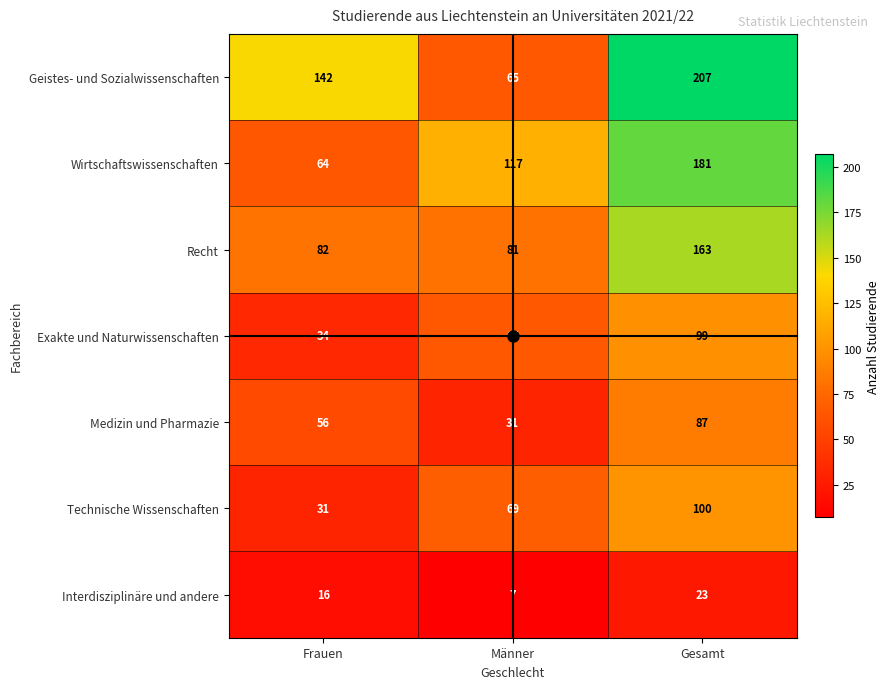

List the series in order of their peak value, lowest first.

Interdisziplinäre und andere, Medizin und Pharmazie, Exakte und Naturwissenschaften, Technische Wissenschaften, Recht, Wirtschaftswissenschaften, Geistes- und Sozialwissenschaften